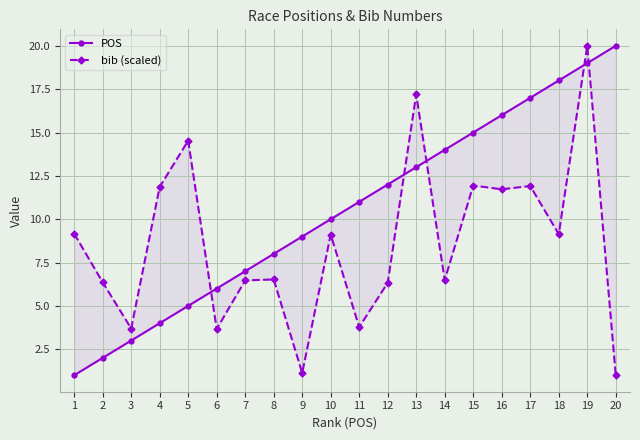

In bib (scaled), how many points are lower than both neighbors (excluding endpoints)?

7